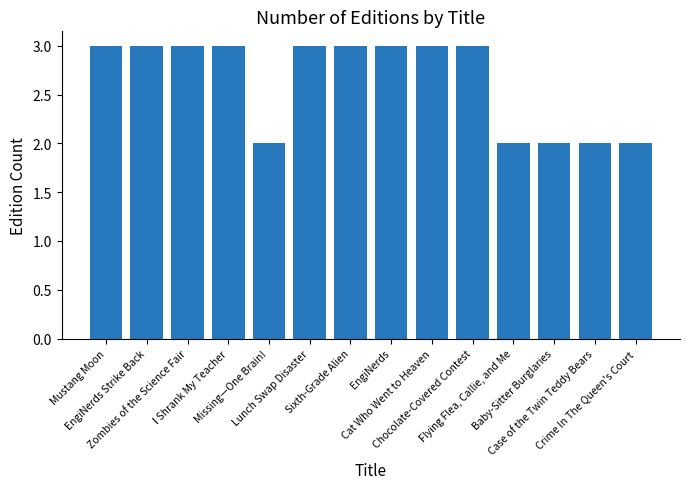

How many bars are there in total?

14